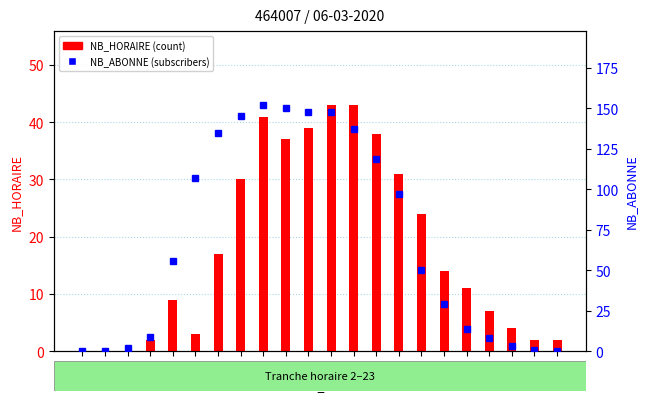

What is the difference between the highest and lowest values at 19?

3